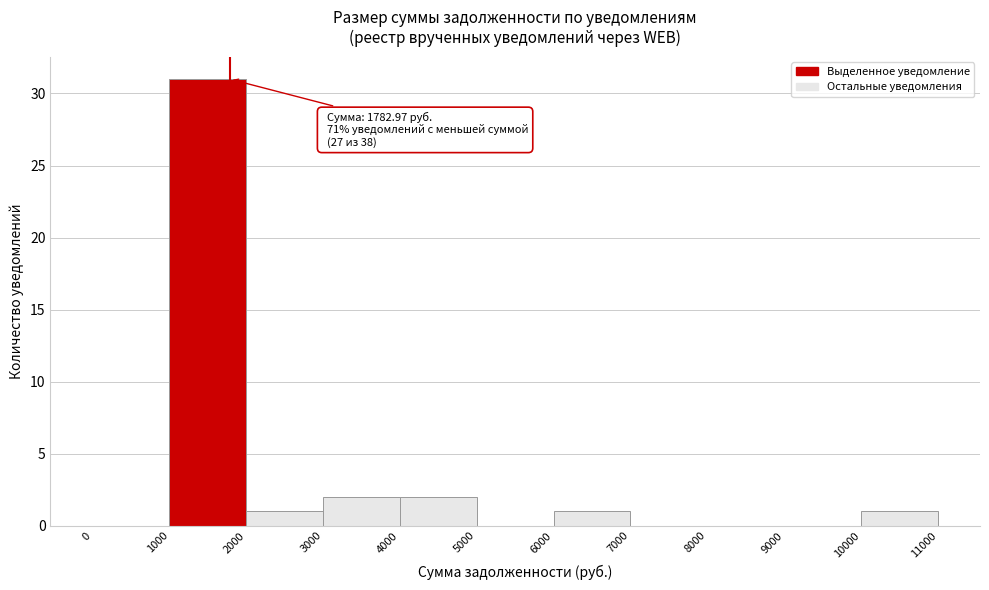

Over which range of the x-axis is the bar tallest?

1000 to 2000